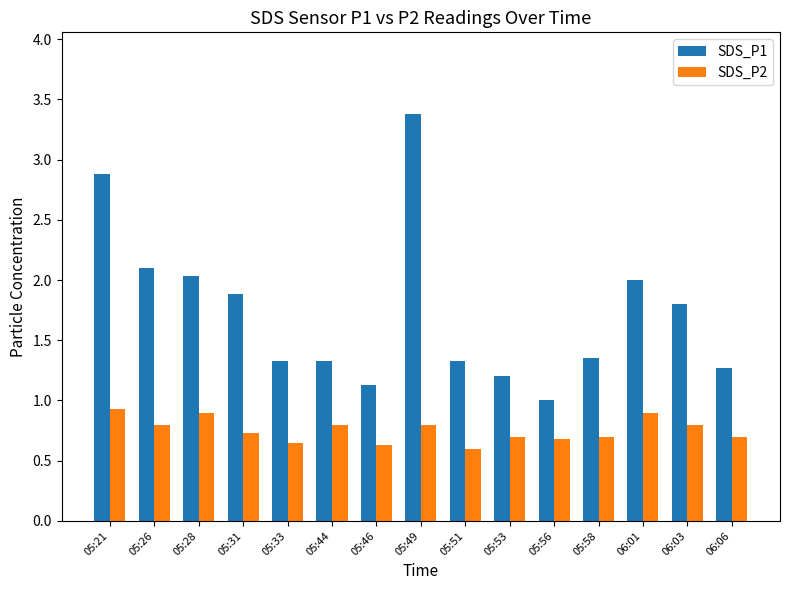

What is the average value of the SDS_P2 series?

0.8